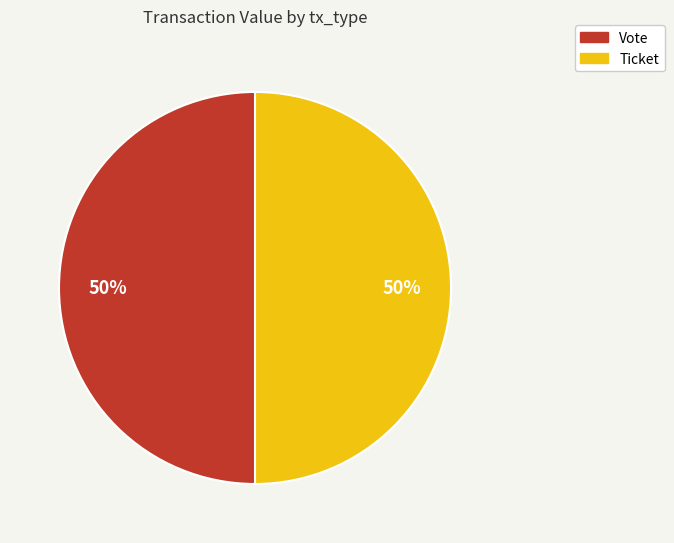

To the nearest percent, what is the combined percentage of Ticket and Vote?

100%